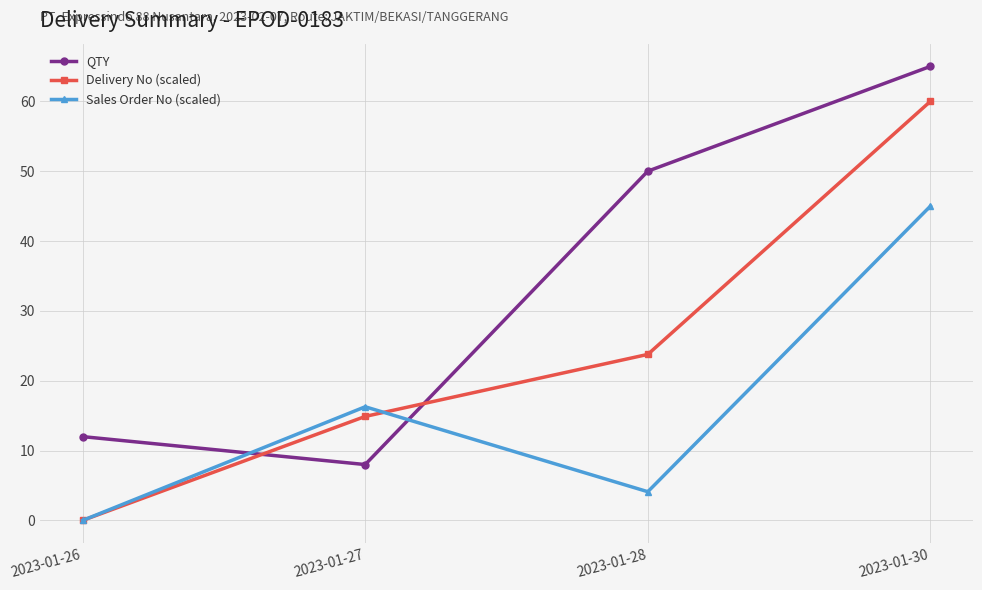

What is the spread (max minus min) of values at 2023-01-28?

45.9